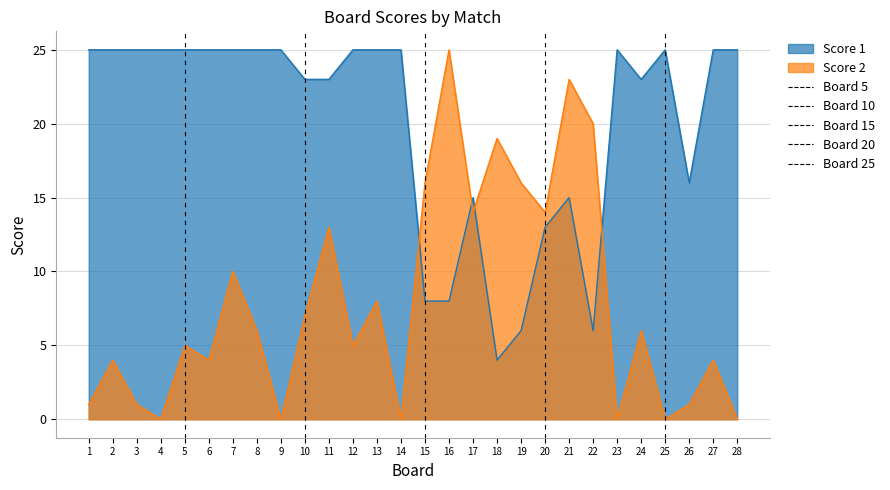

Reading left to right, what are all the values shown in this chart?

Score 1: 25	25	25	25	25	25	25	25	25	23	23	25	25	25	8	8	15	4	6	13	15	6	25	23	25	16	25	25
Score 2: 1	4	1	0	5	4	10	6	0	7	13	5	8	0	16	25	14	19	16	14	23	20	0	6	0	1	4	0